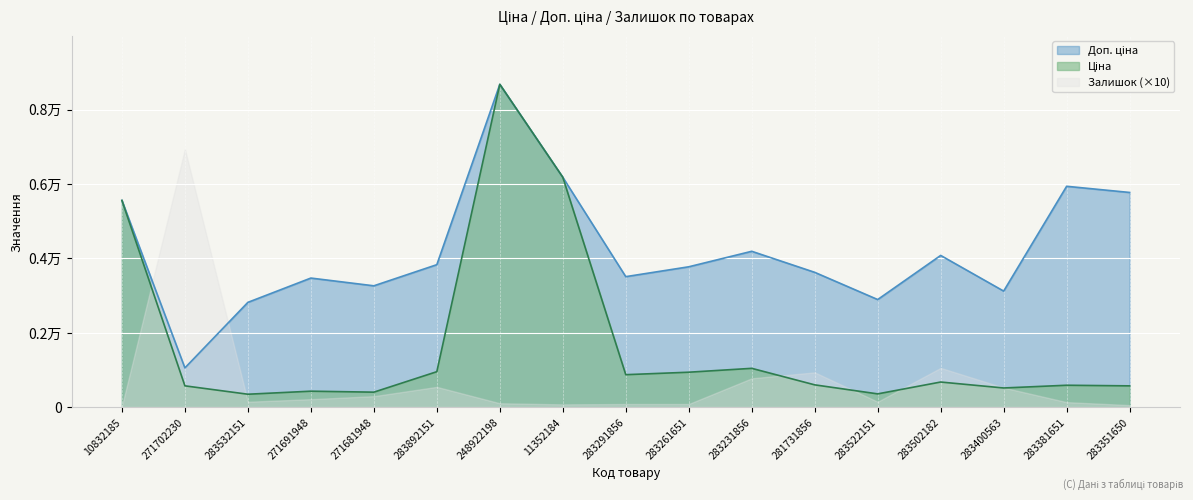

True or false: Доп. ціна has more than 0 points higher than both neighbors.

True